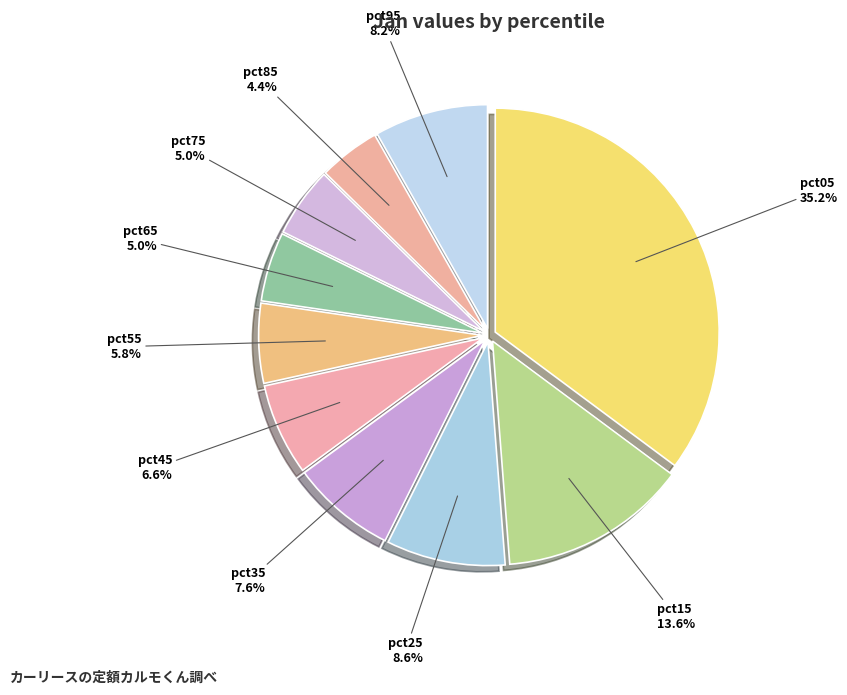

True or false: pct45 accounts for 7% of the total.

True